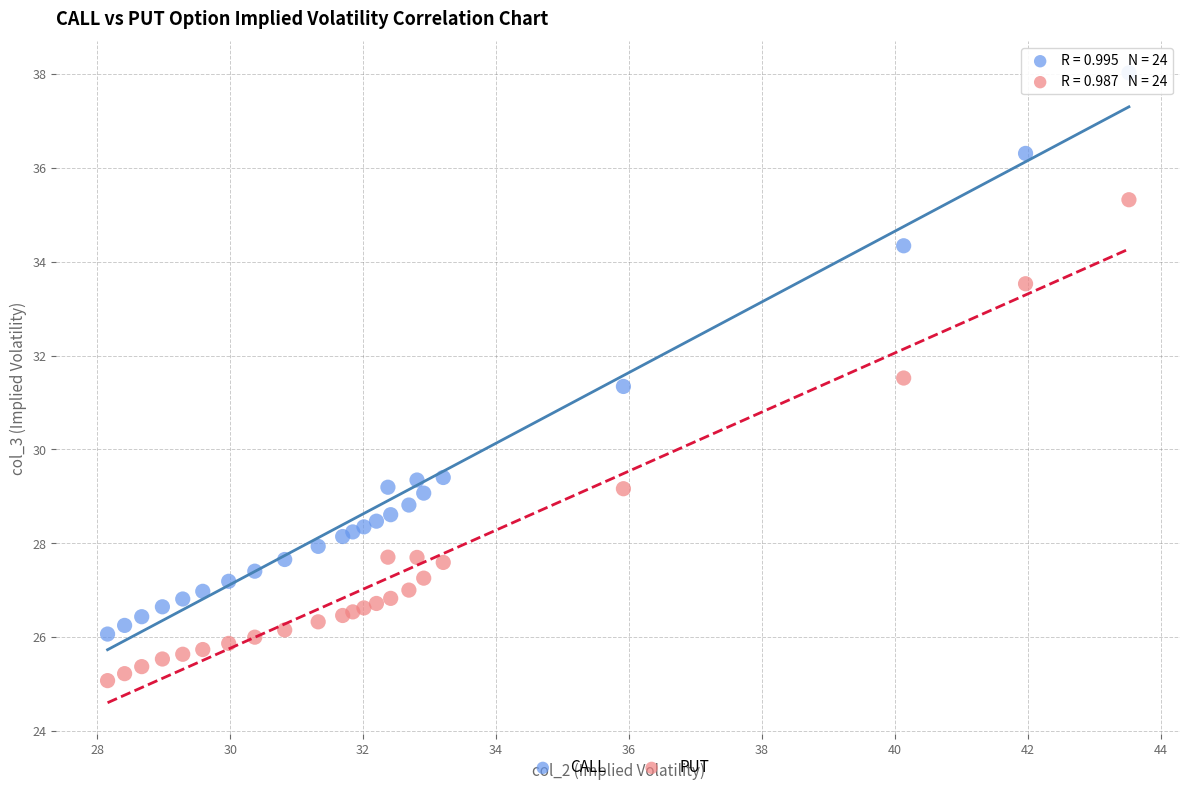

What is the X range (max minus min) for the scatter plot?

15.4